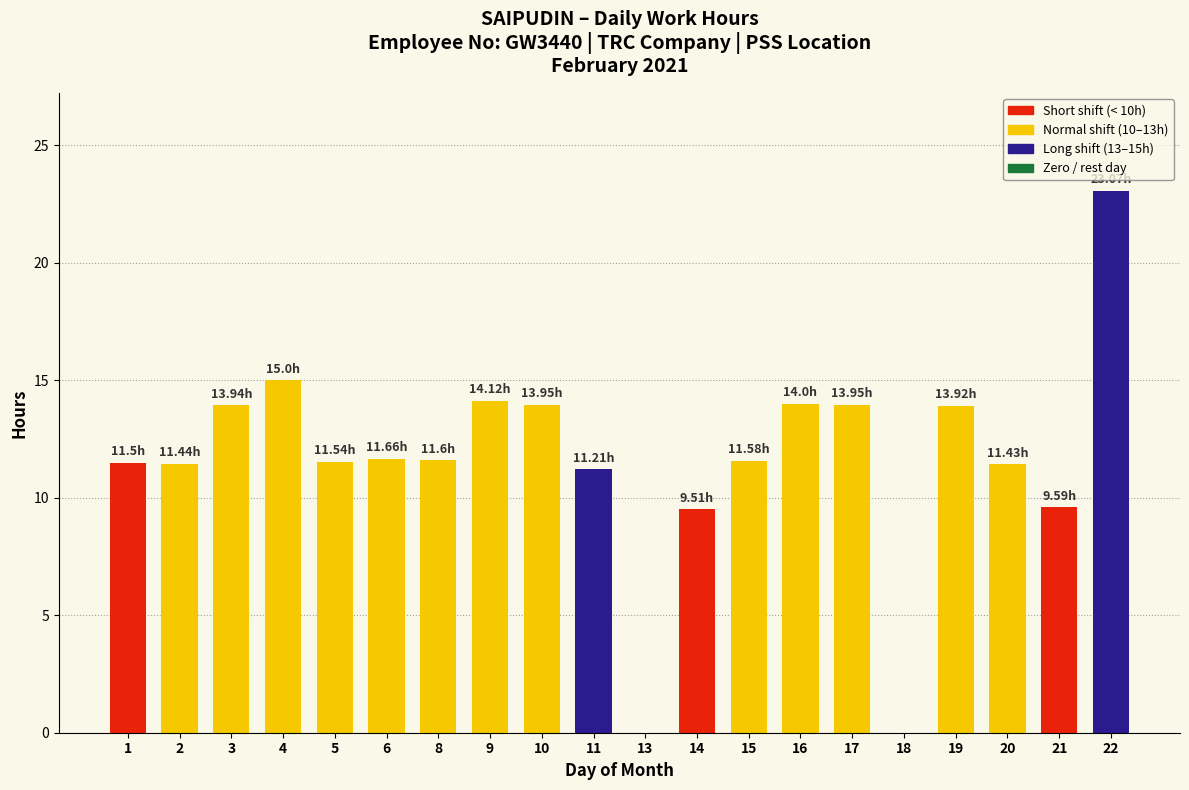

What is the ratio of the value at 21 to the value at 8?

0.8